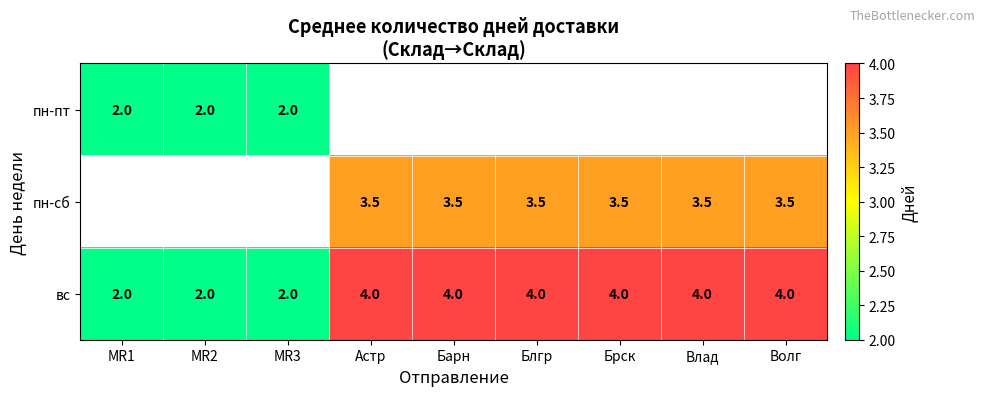

Is it true that вс equals 4.0 at Брск?

True